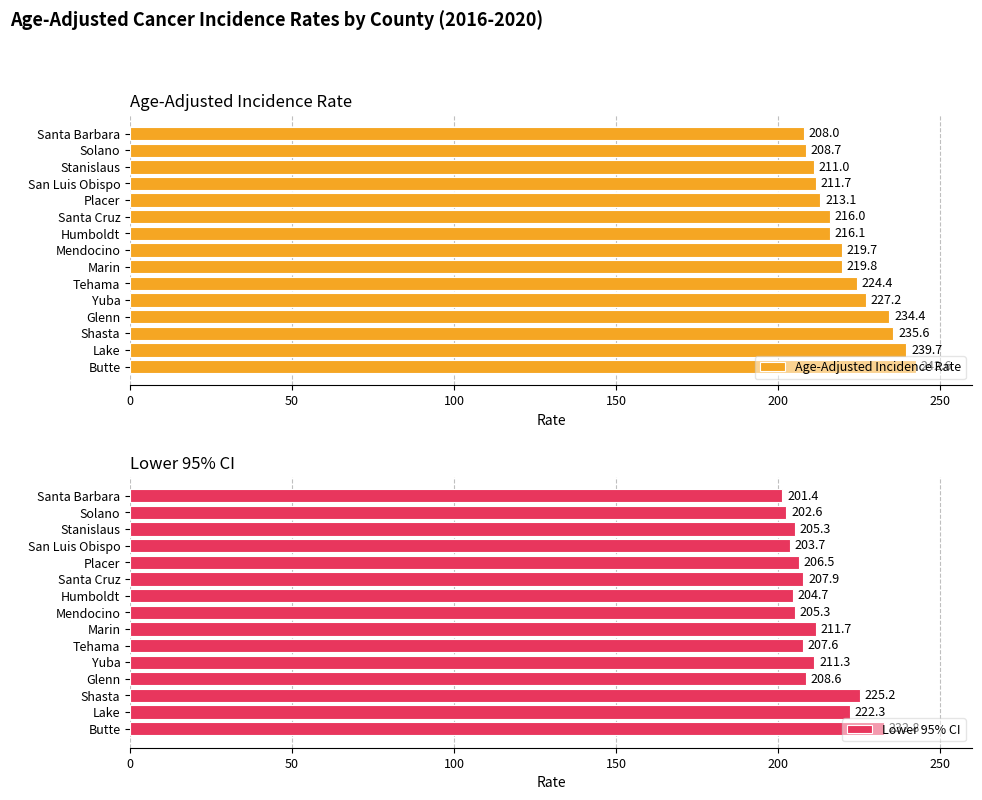

Reading left to right, list all the values displayed in this chart.

Age-Adjusted Incidence Rate: 242.6	239.7	235.6	234.4	227.2	224.4	219.8	219.7	216.1	216.0	213.1	211.7	211.0	208.7	208.0
Lower 95% CI: 232.8	222.3	225.2	208.6	211.3	207.6	211.7	205.3	204.7	207.9	206.5	203.7	205.3	202.6	201.4